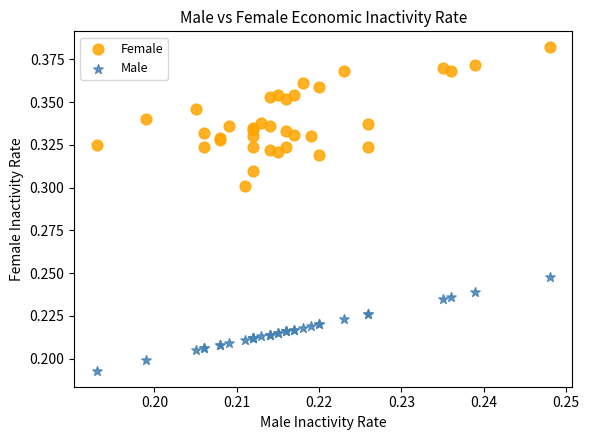

Which series has the widest spread of Y values?

Female